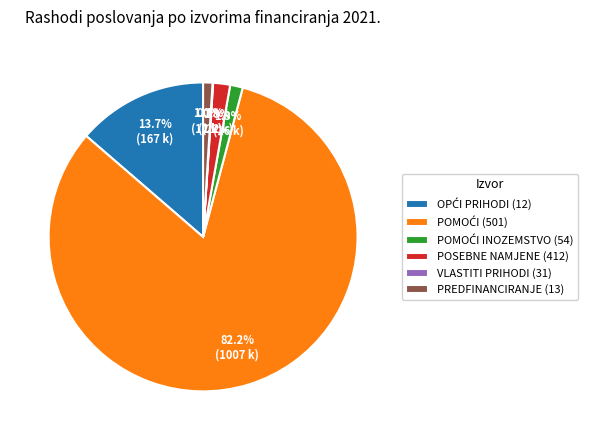

Between POSEBNE NAMJENE (412) and PREDFINANCIRANJE (13), which is larger?

POSEBNE NAMJENE (412)